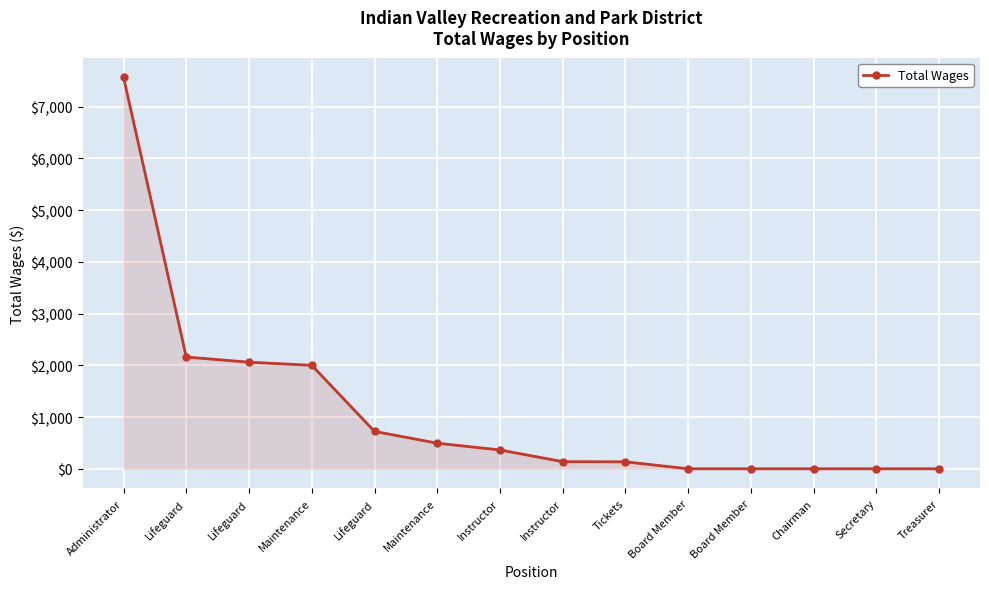

Does the chart have visible grid lines?

Yes